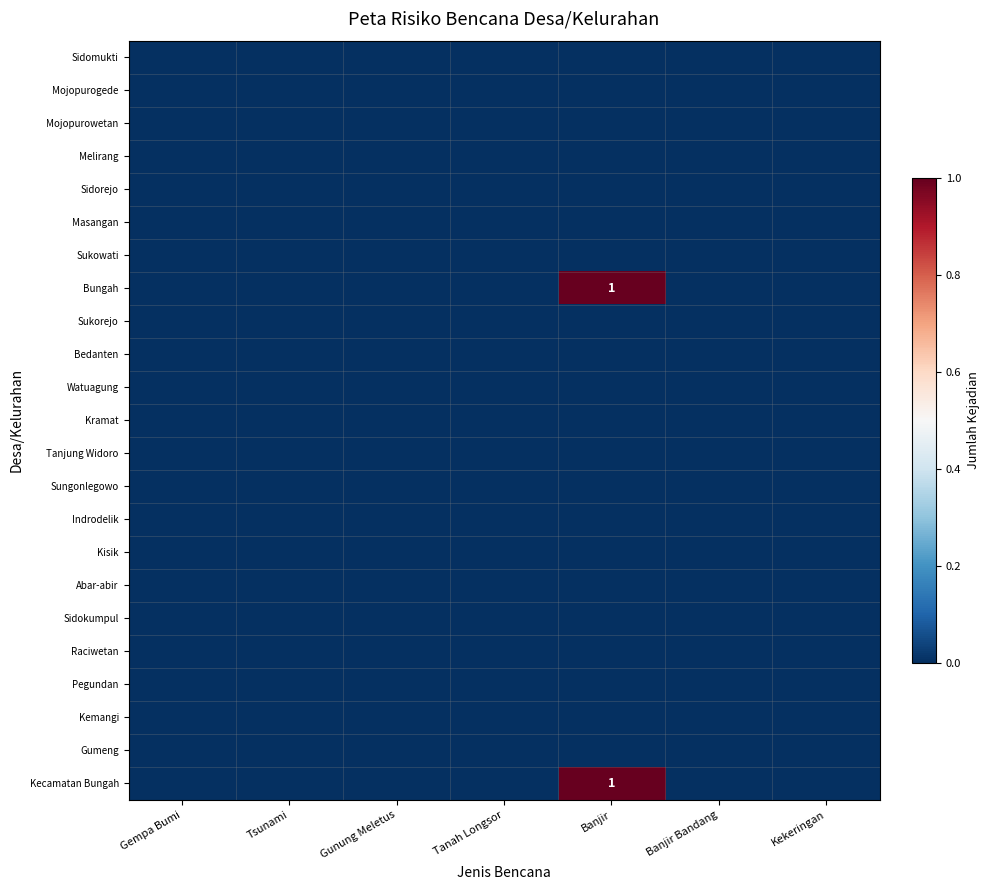

The Watuagung series shows 0 at Kekeringan. True or false?

True